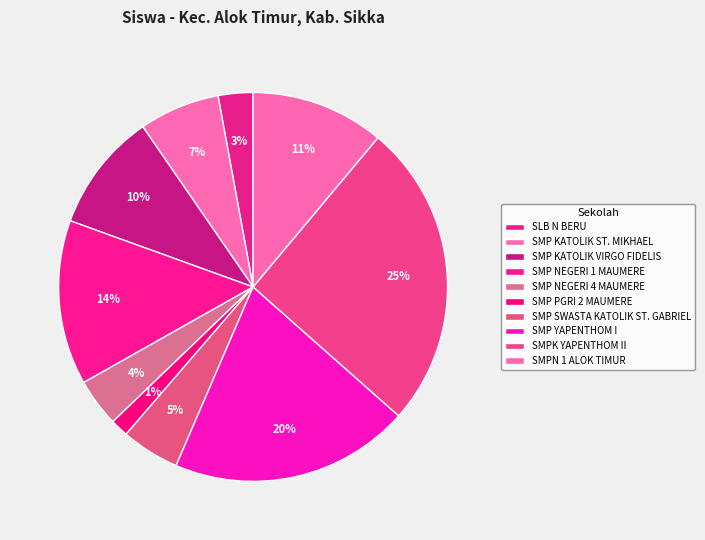

What is the largest slice in the pie chart?

SMPK YAPENTHOM II